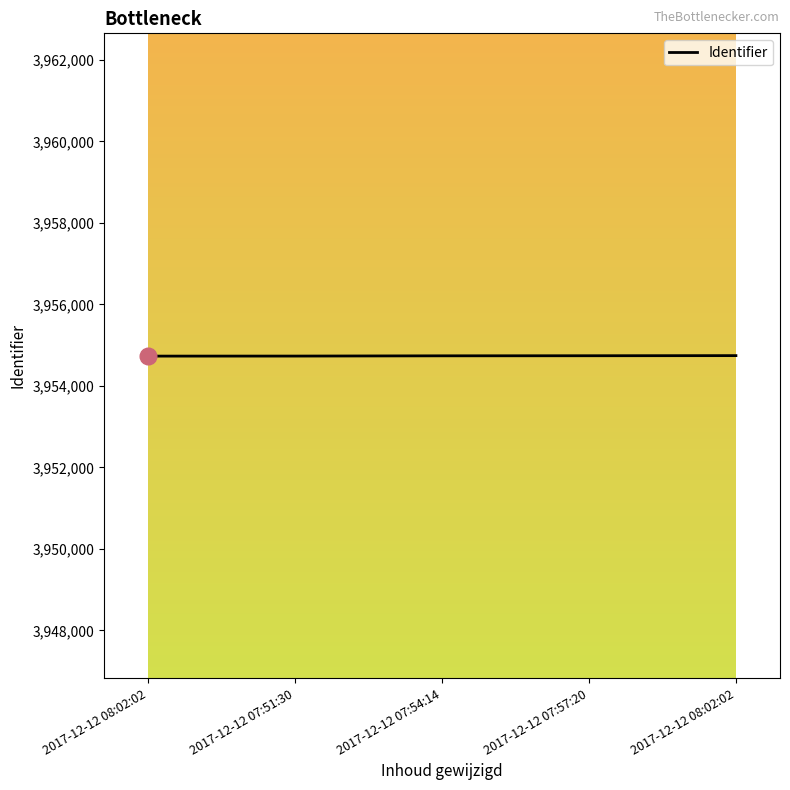

Does the chart display data point markers on the line(s)?

No